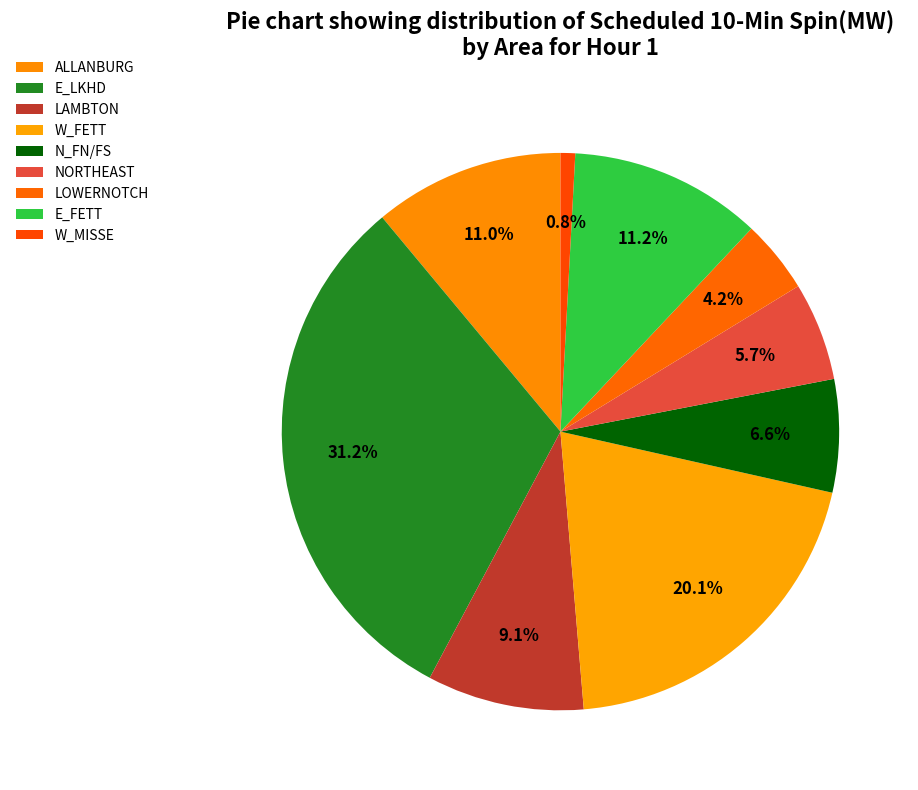

What is the largest slice in the pie chart?

E_LKHD